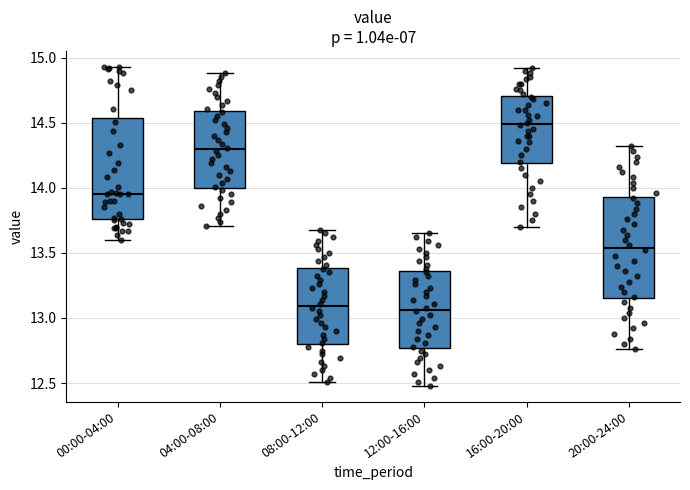

Reading left to right, read every box against the y-axis: the position of its median line, the range the box covers, and the ends of its whiskers. The values are not printed on the chart, so give them approximately, as read against the axis.

00:00-04:00: median 13.95, box 13.75 to 14.55, whiskers 13.60 to 14.95
04:00-08:00: median 14.30, box 14.00 to 14.60, whiskers 13.70 to 14.90
08:00-12:00: median 13.10, box 12.80 to 13.40, whiskers 12.50 to 13.70
12:00-16:00: median 13.05, box 12.75 to 13.35, whiskers 12.50 to 13.65
16:00-20:00: median 14.50, box 14.20 to 14.70, whiskers 13.70 to 14.90
20:00-24:00: median 13.55, box 13.15 to 13.95, whiskers 12.75 to 14.30